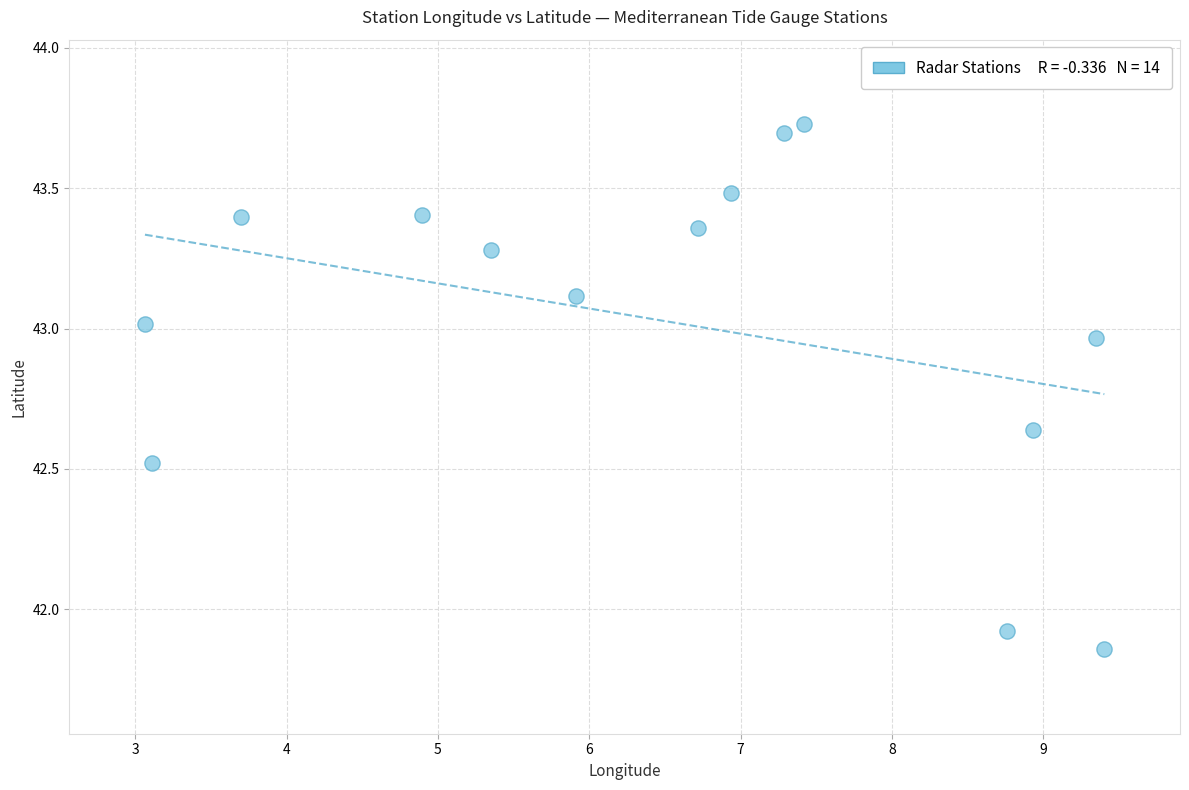

What is the range of Y values (max minus min)?

1.9